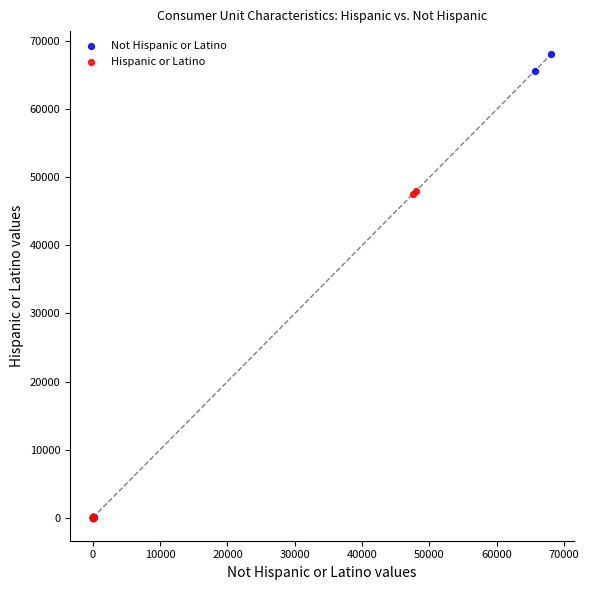

Which series has the largest Y range (max minus min)?

Not Hispanic or Latino